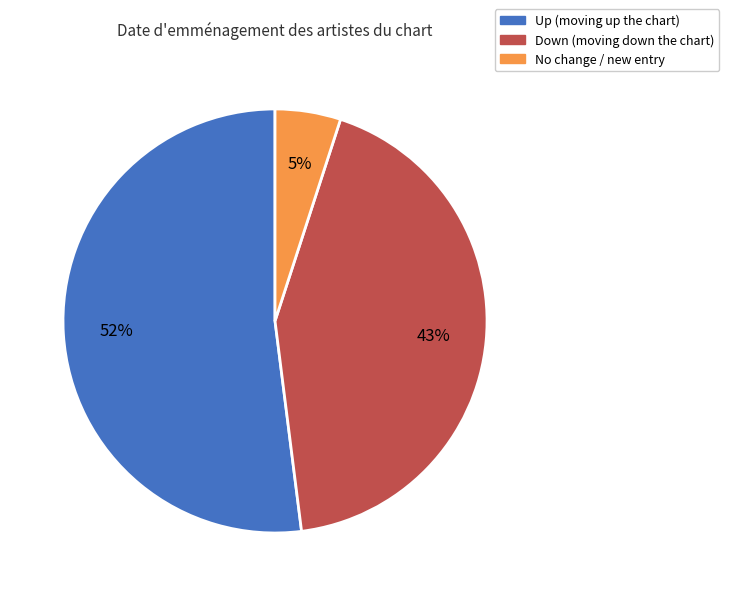

To the nearest percent, what is the average slice percentage?

33%